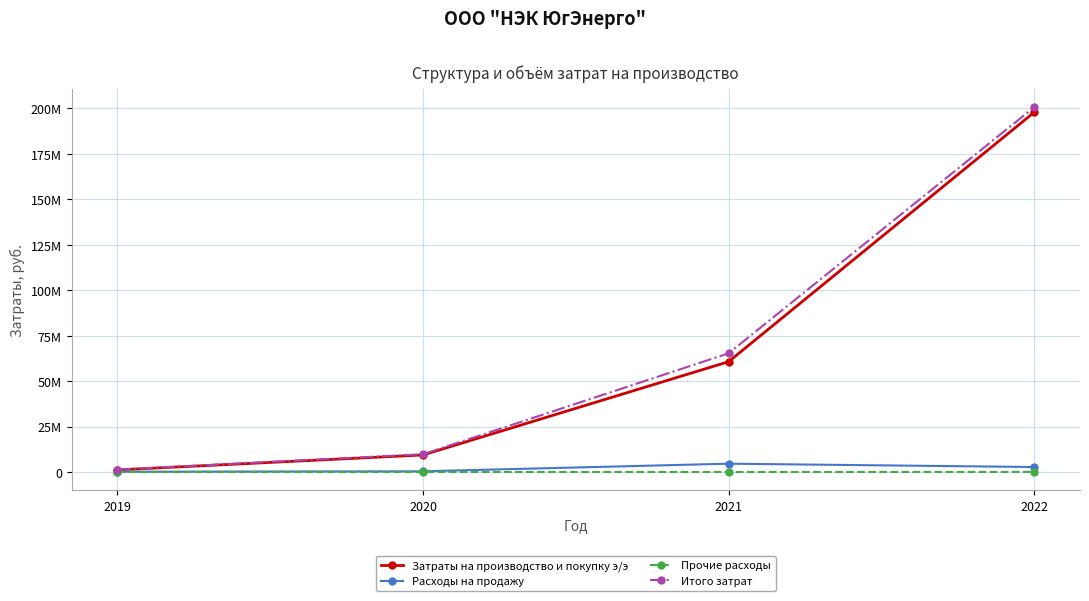

Is this an area chart (filled region under the line)?

No